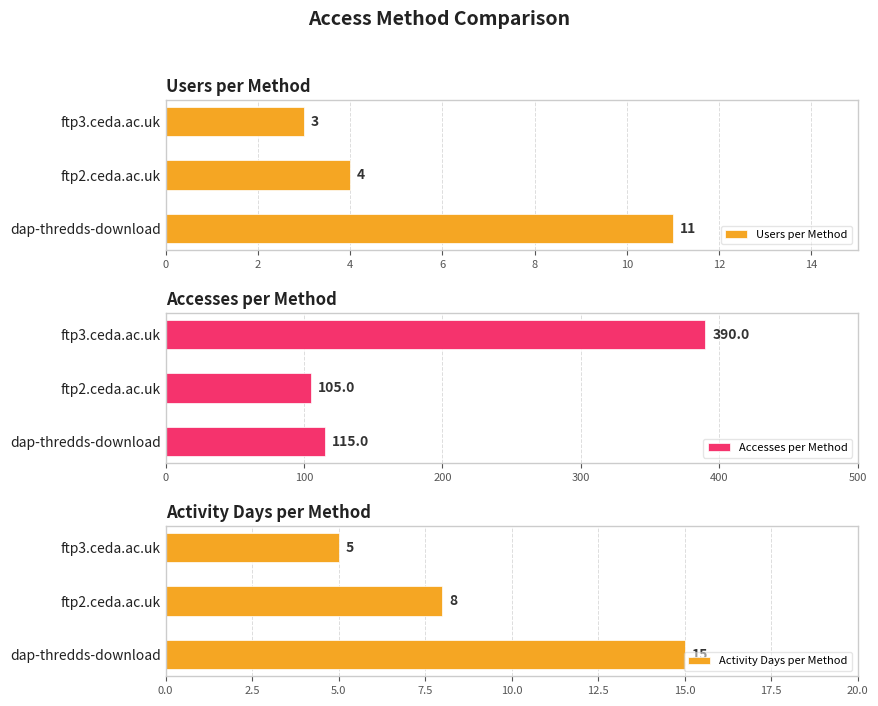

Rank the series by their maximum value, from highest to lowest.

Accesses per Method, Activity Days per Method, Users per Method